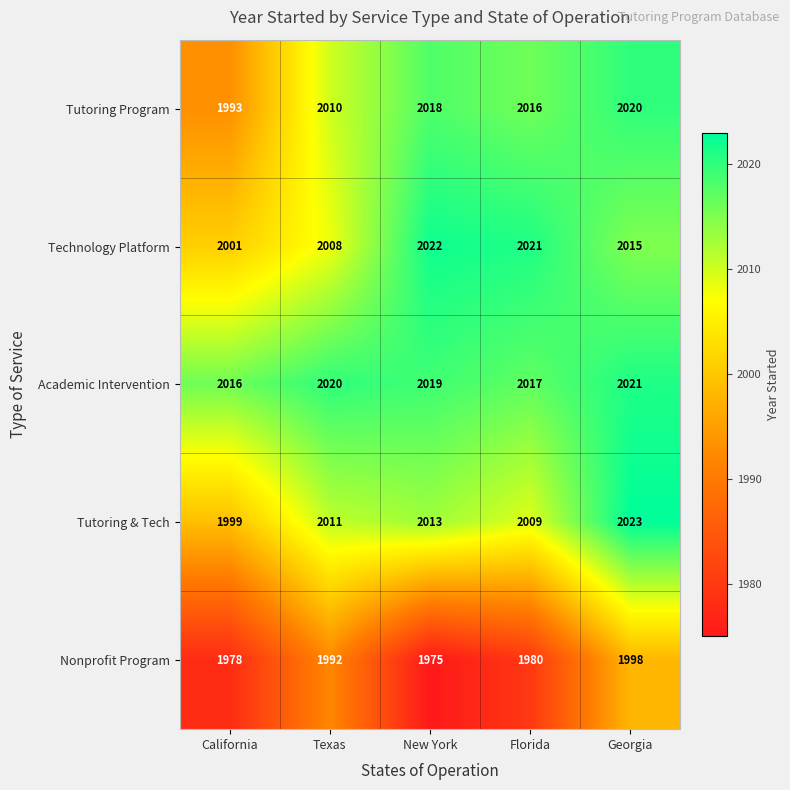

What is the average value of the Technology Platform series?

2013